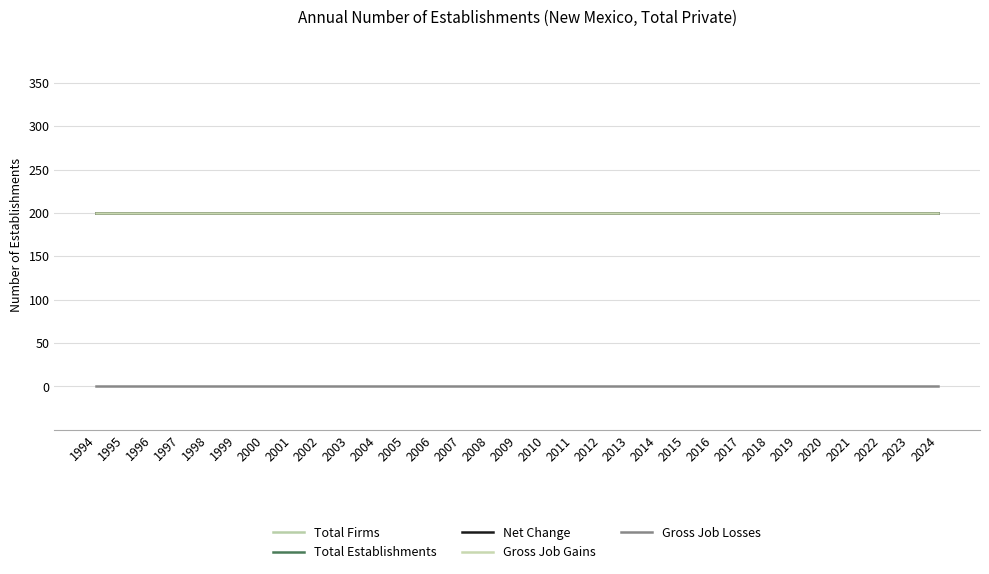

Which series has the largest range (max minus min)?

Total Firms